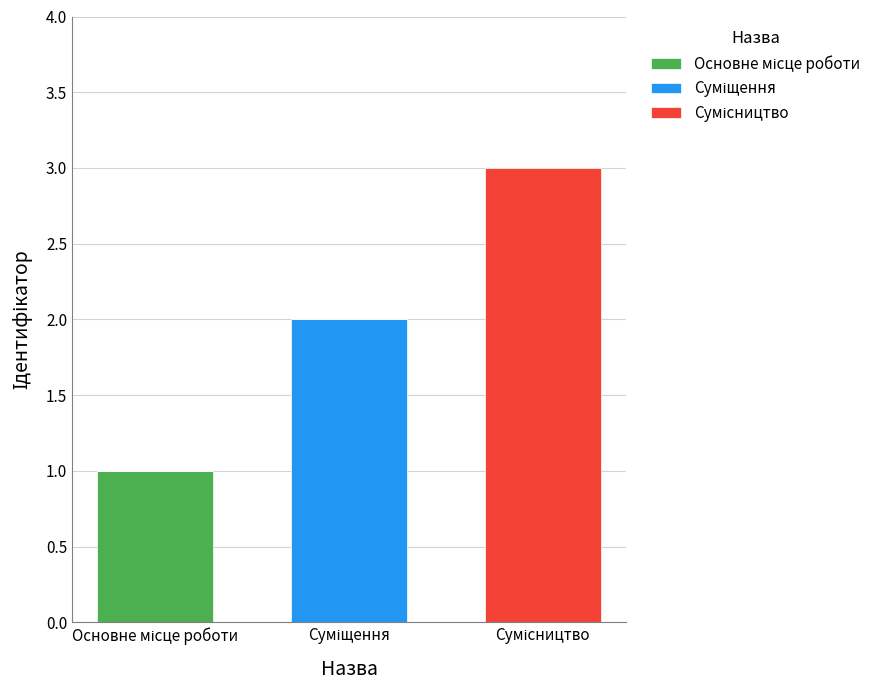

What is the sum of all Сумісництво values?

3